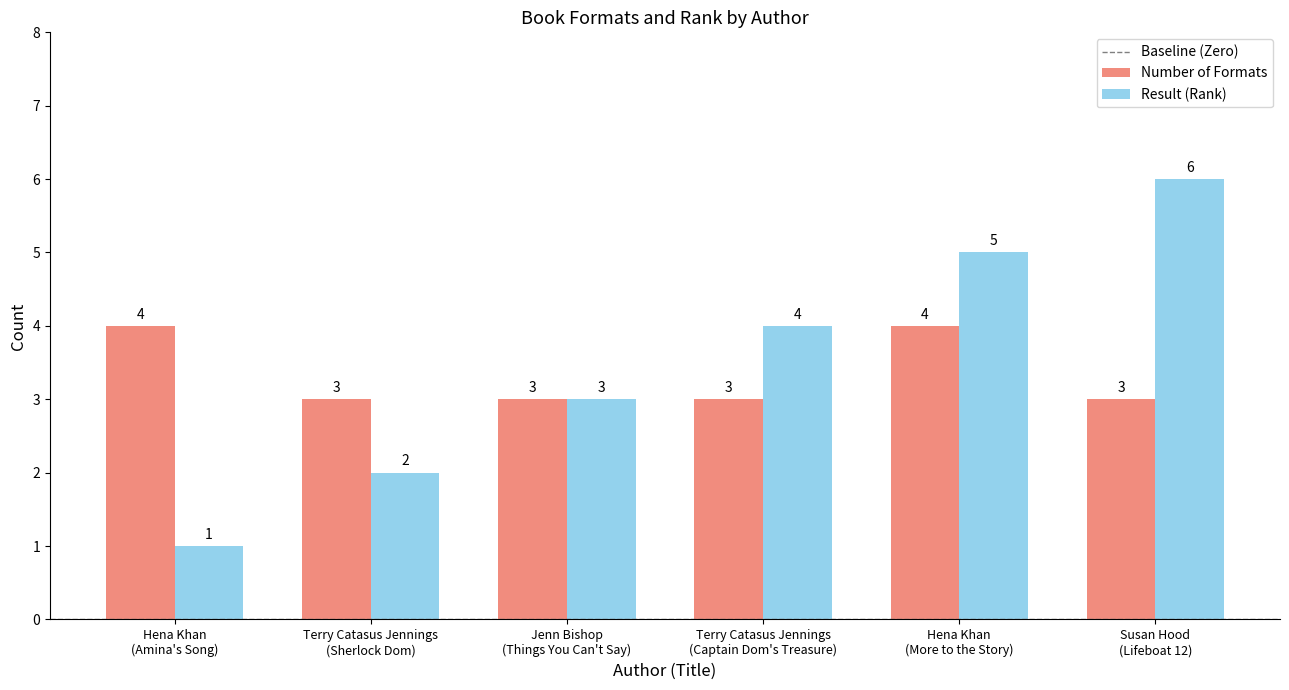

How many groups of bars are there?

6